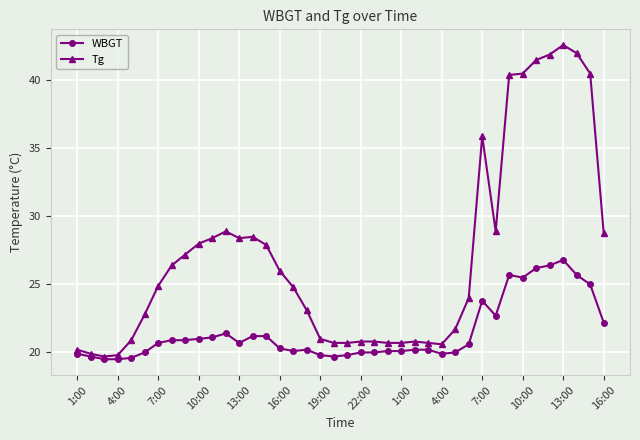

True or false: WBGT has more than 2 interior local peaks.

True